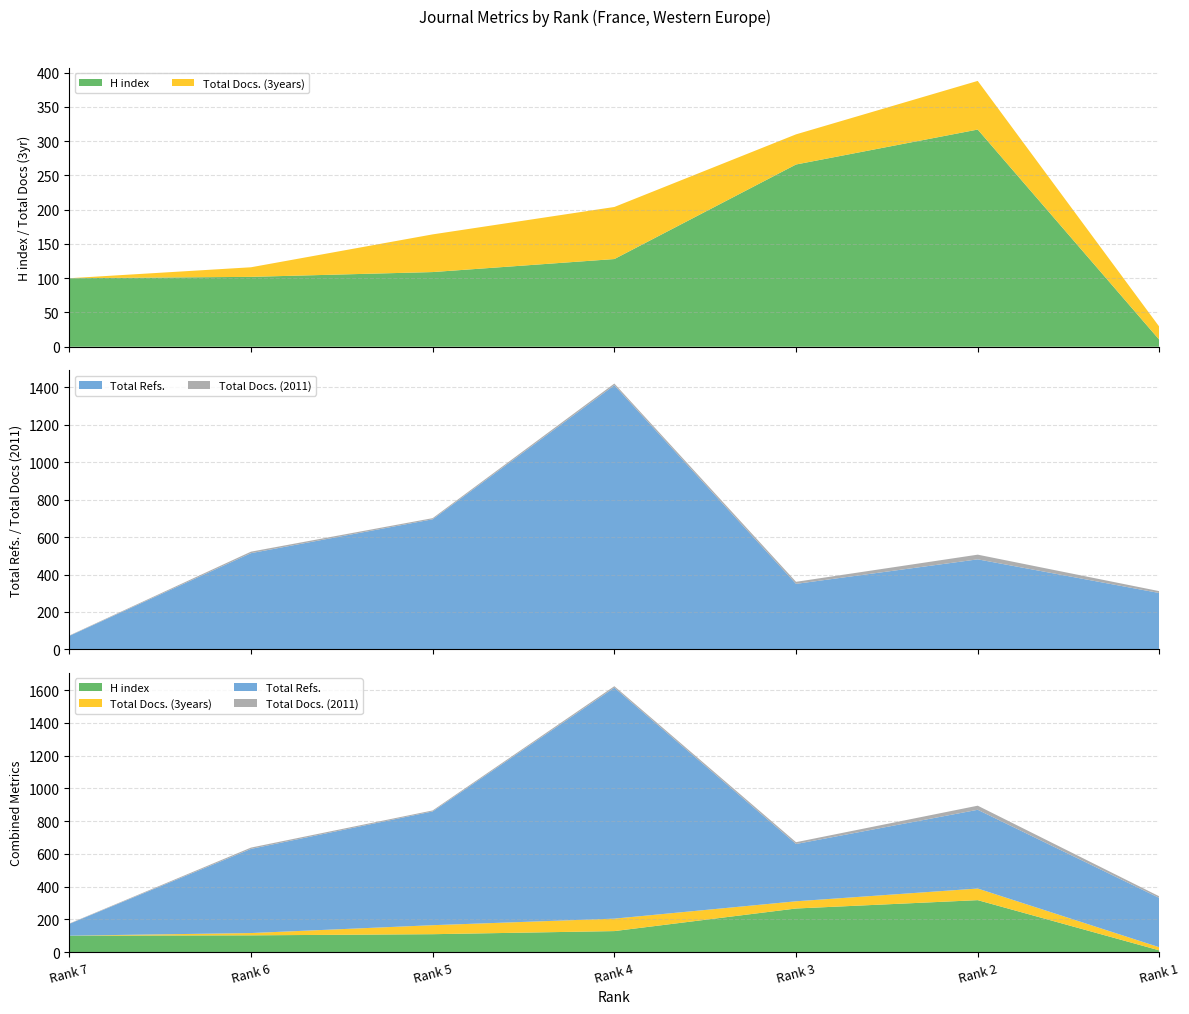

Reading right to left, transcribe all the data shown in this chart.

H index: 10	317	266	128	109	102	100
Total Docs. (3years): 19	71	44	76	55	14	0
Total Refs.: 301	481	350	1411	695	514	72
Total Docs. (2011): 10	25	11	9	6	8	2